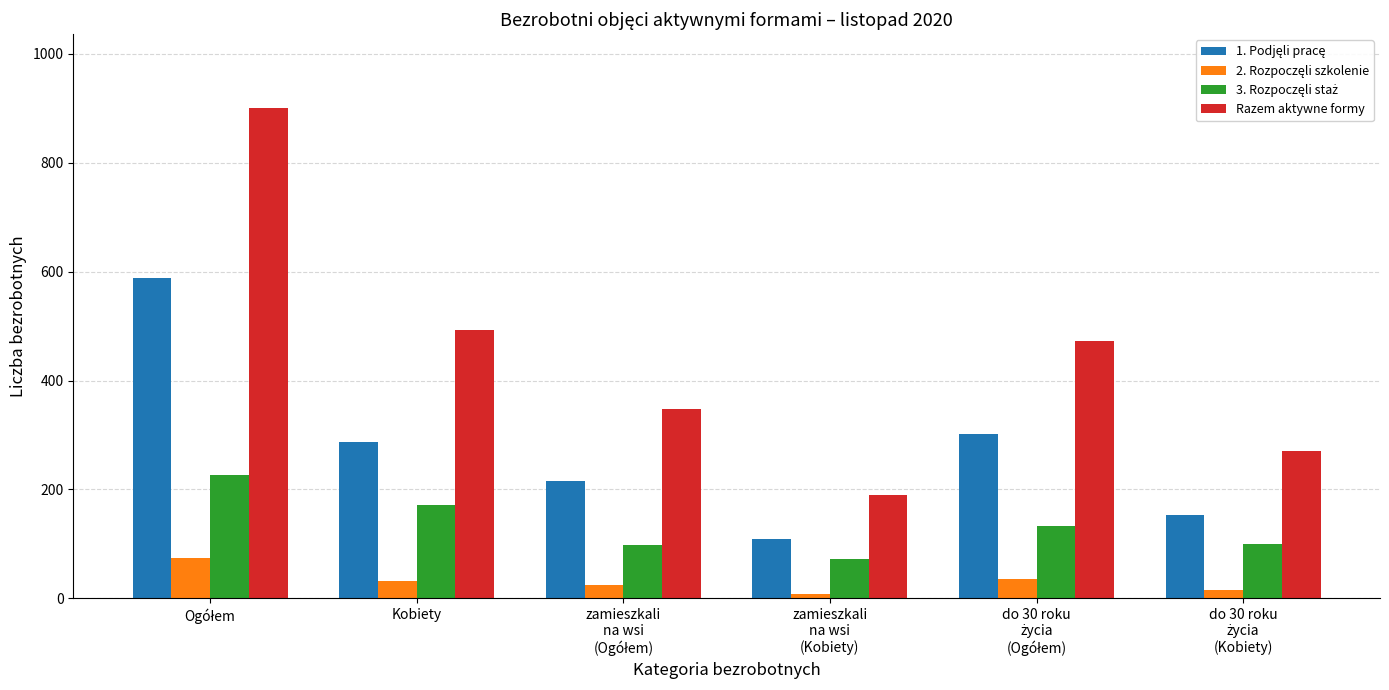

What is the maximum value shown in the chart?

901